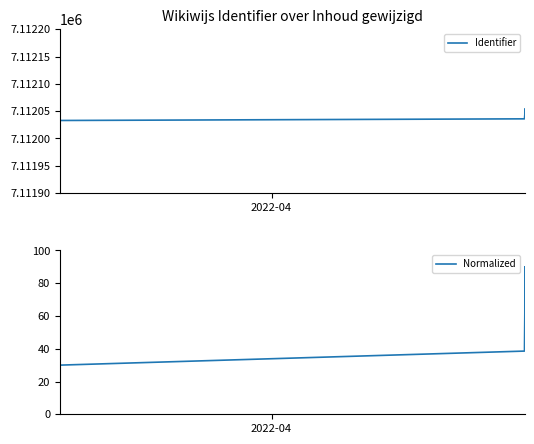

True or false: Identifier has more than 0 interior local peaks.

False